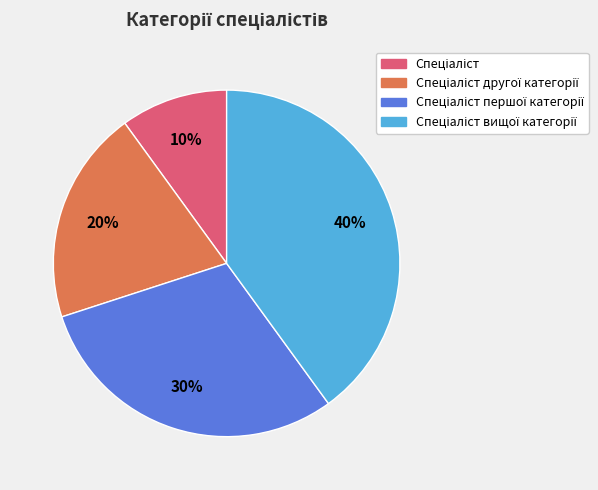

To the nearest percent, what is the average slice percentage?

25%